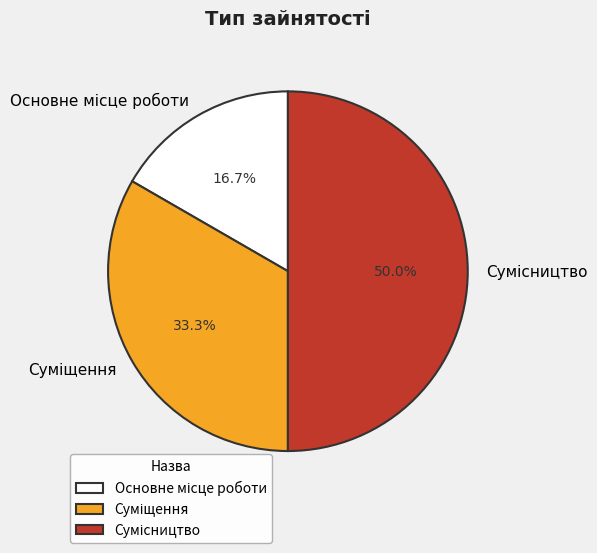

To the nearest percent, what is the difference between the largest and smallest slice percentages?

33%